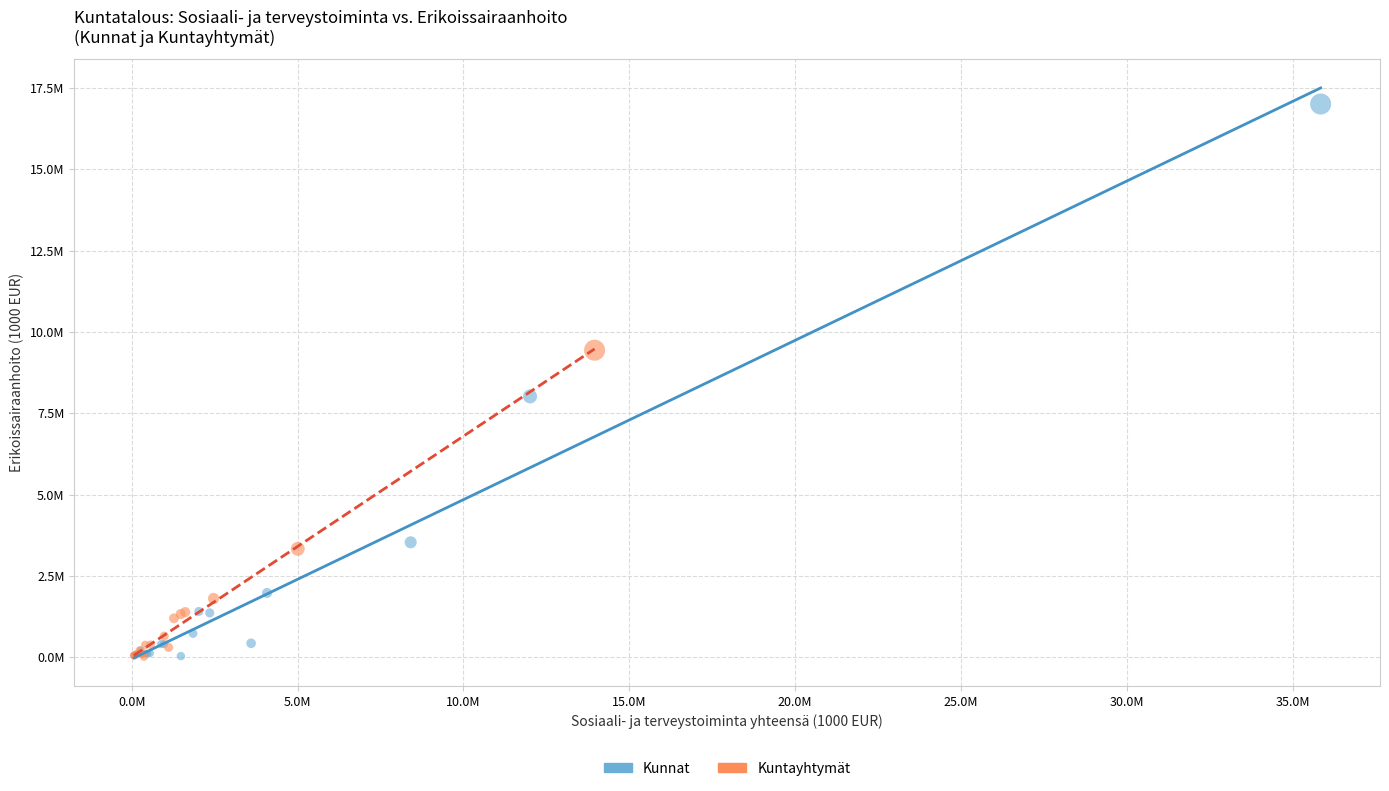

What are all the series names shown in the legend?

Kunnat, Kuntayhtymät